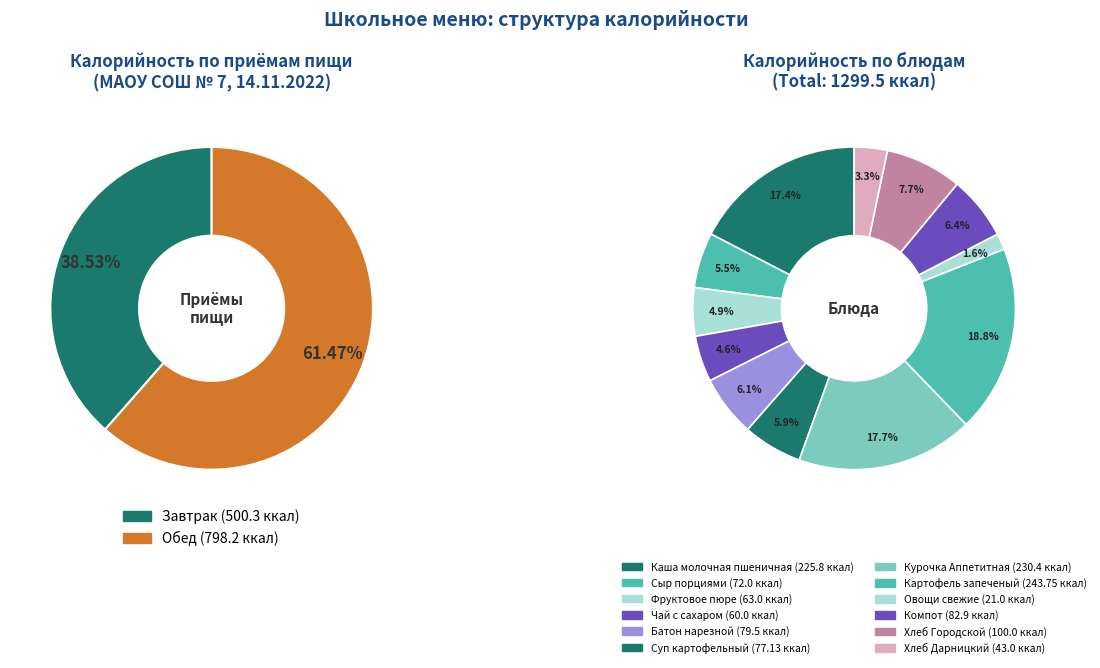

To the nearest percent, what is the combined percentage of Компот and Картофель запеченый?

25%